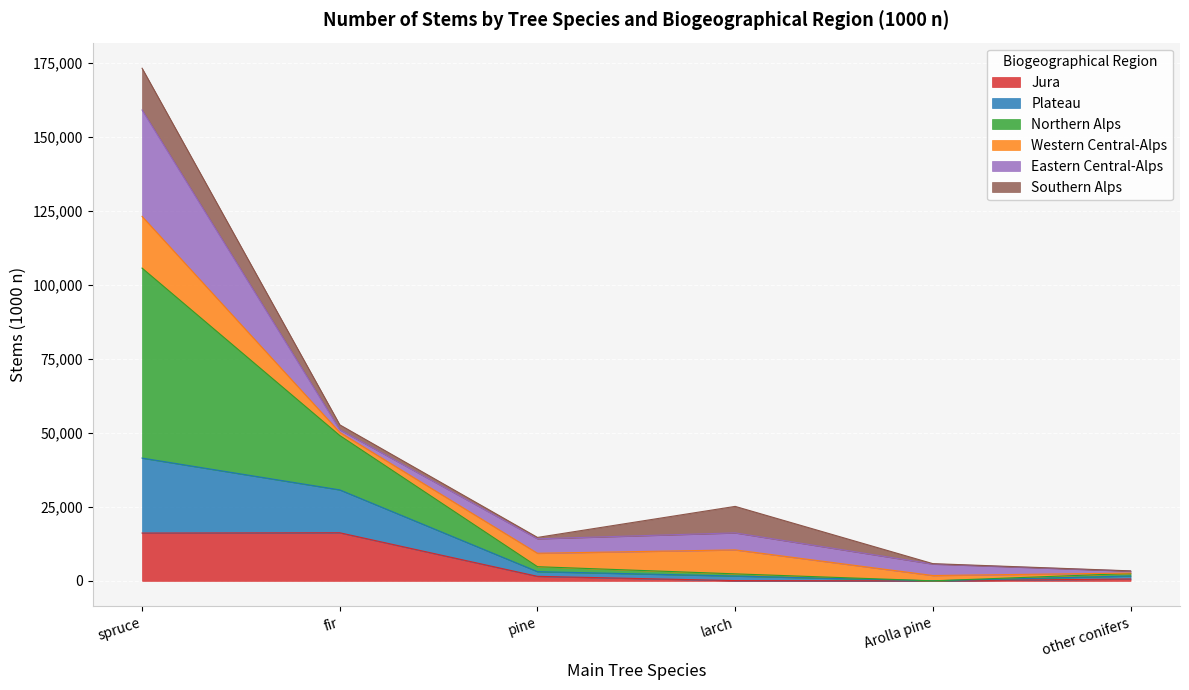

What is the total value across all series at other conifers?

3374